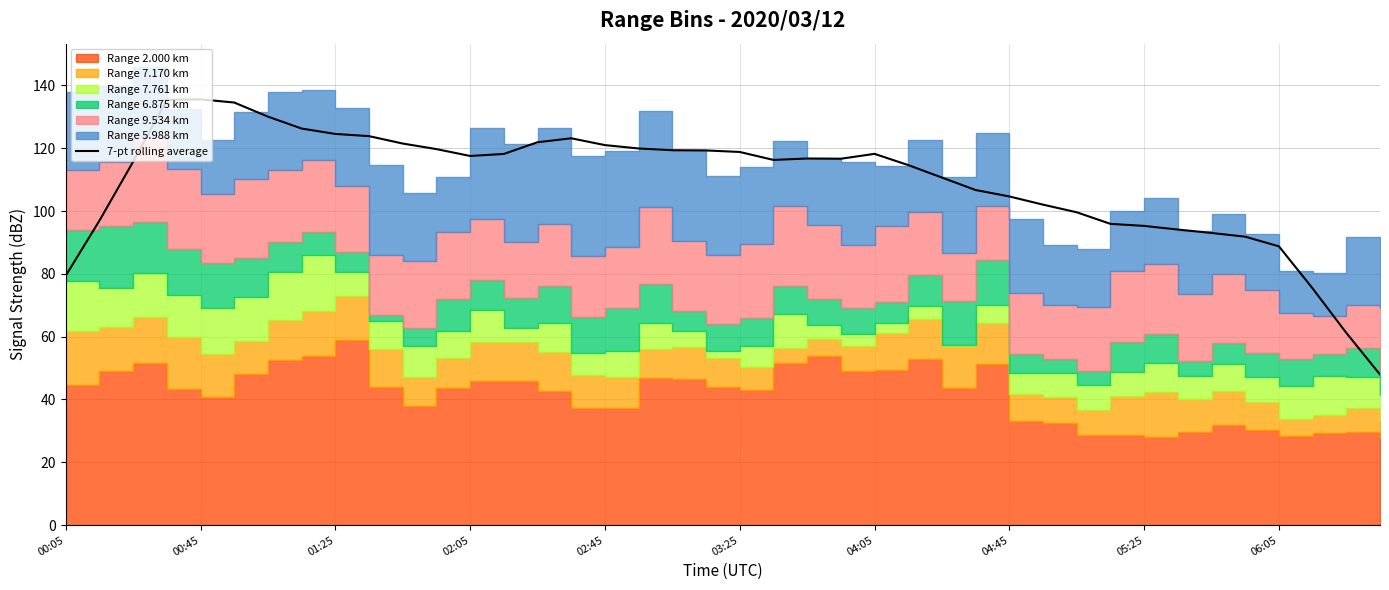

At which category does the data reach its first local valley?

02:05